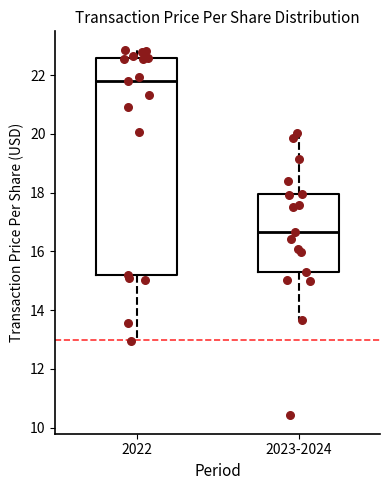

Comparing the boxes themselves (not the whiskers), which one is the tallest?

2022